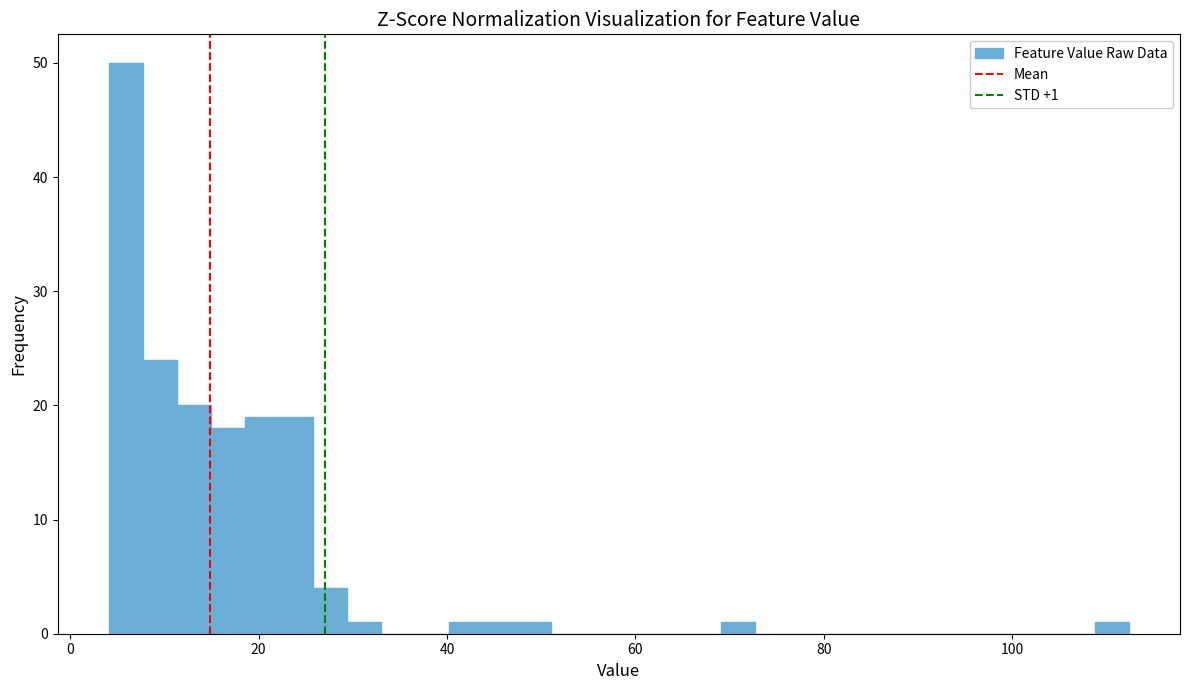

Read against the x-axis, roughly where is the centre of the tallest bar?

6